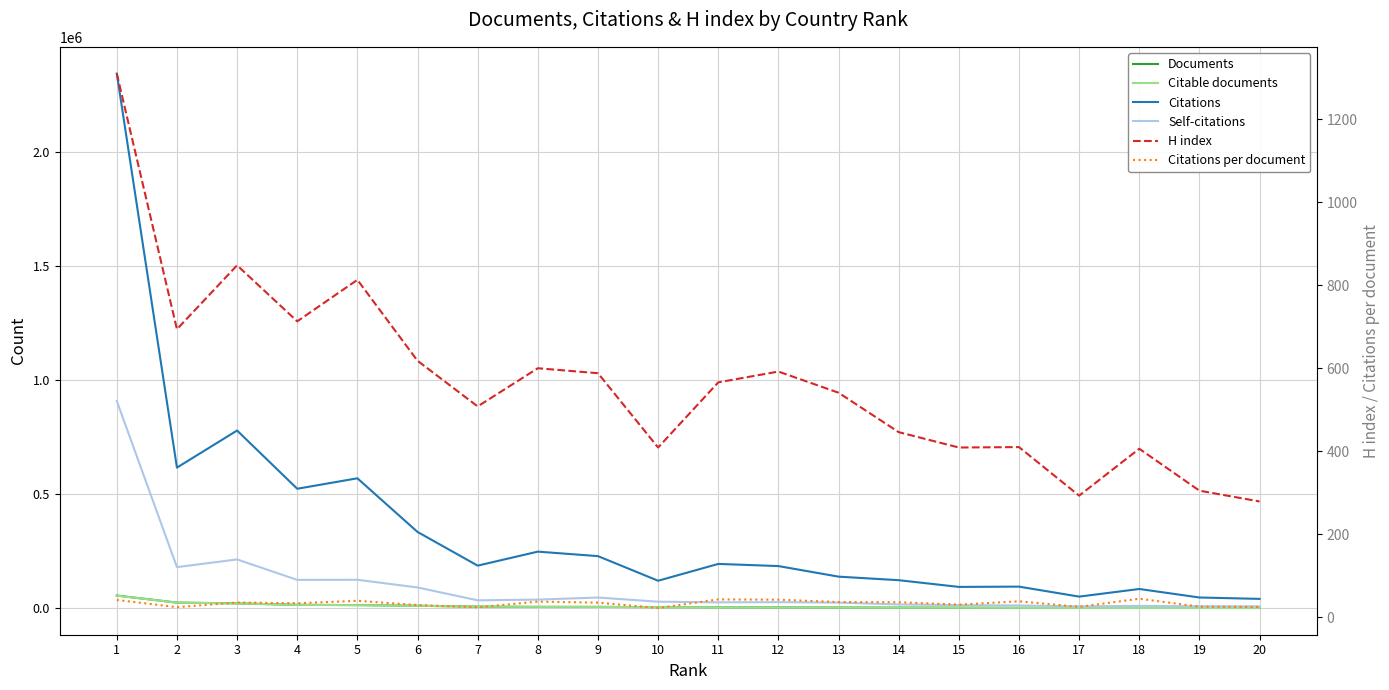

The Citations per document series shows 36.2 at 14. True or false?

True